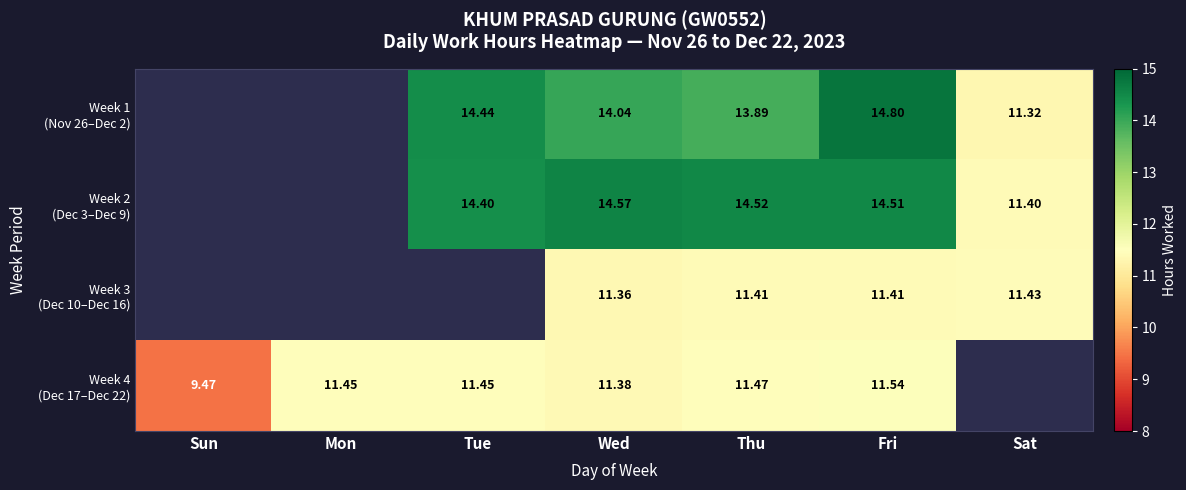

What is the total value across all series at Thu?

51.3